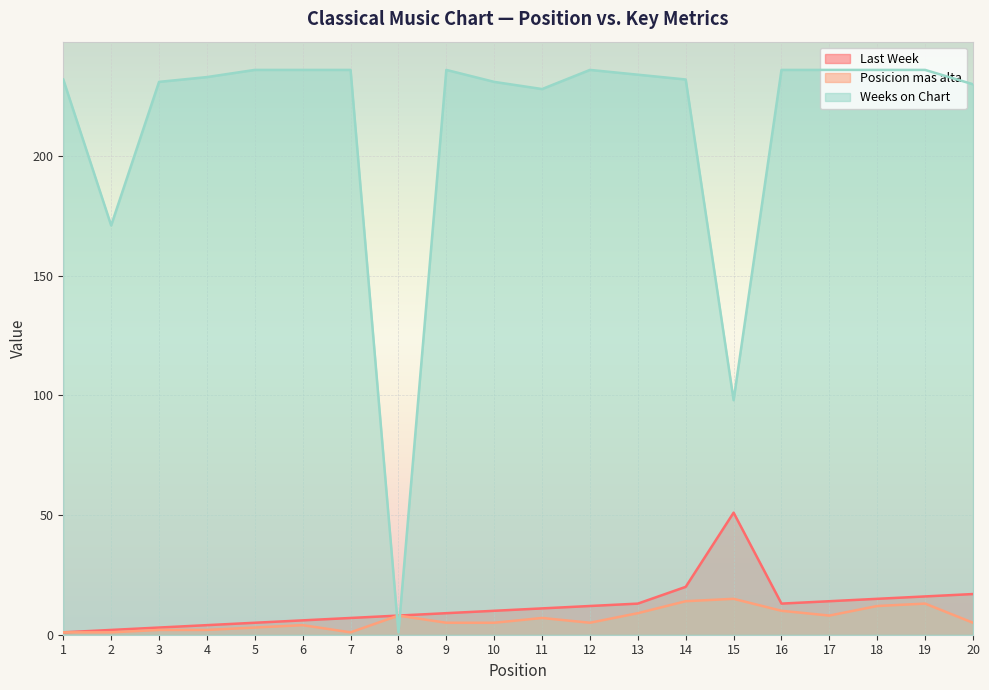

At which category does the chart reach its minimum across all series?

1